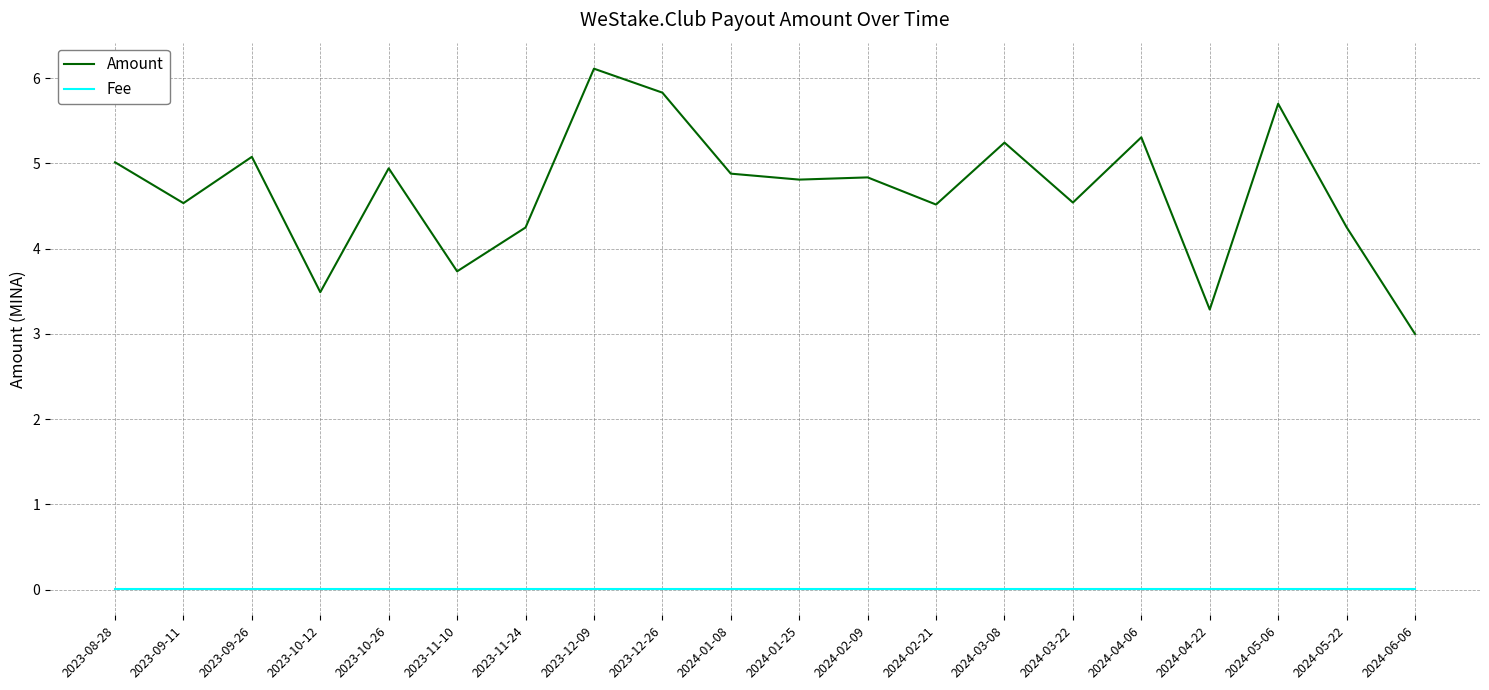

Rank the series at 2024-01-25 from lowest to highest value.

Fee, Amount